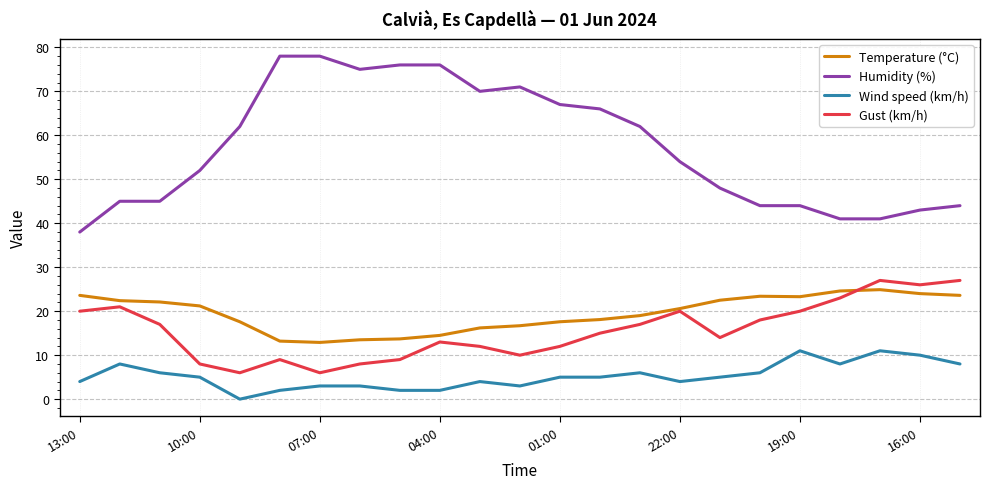

Which series has the widest spread of values?

Humidity (%)